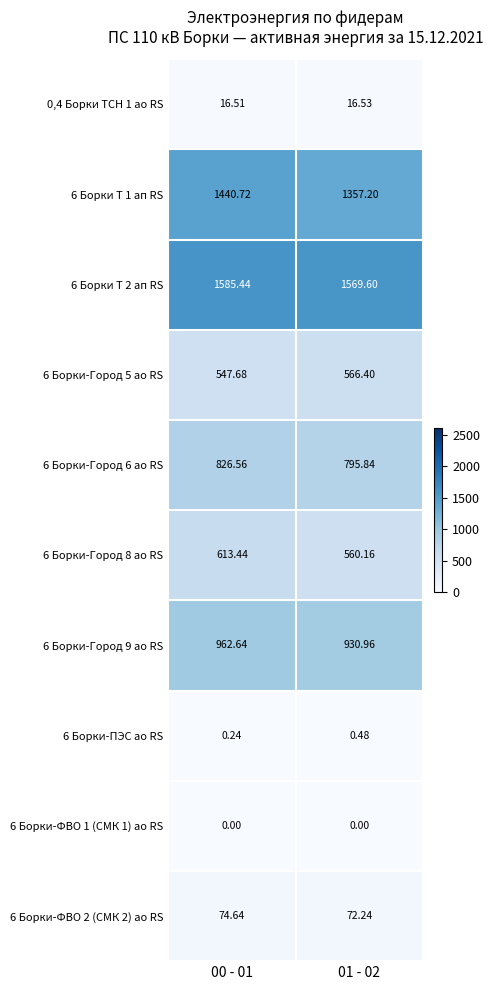

Is the value of 6 Борки-Город 9 ао RS at 01 - 02 greater than the value of 6 Борки Т 1 ап RS at 01 - 02?

No